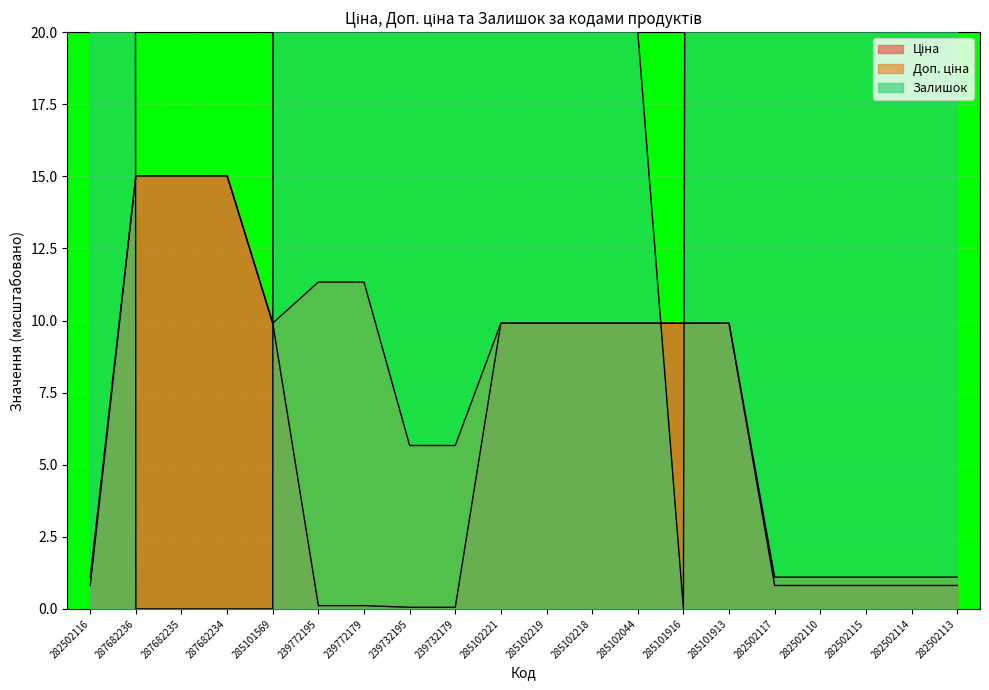

What are all the series names shown in the legend?

Ціна, Доп. ціна, Залишок